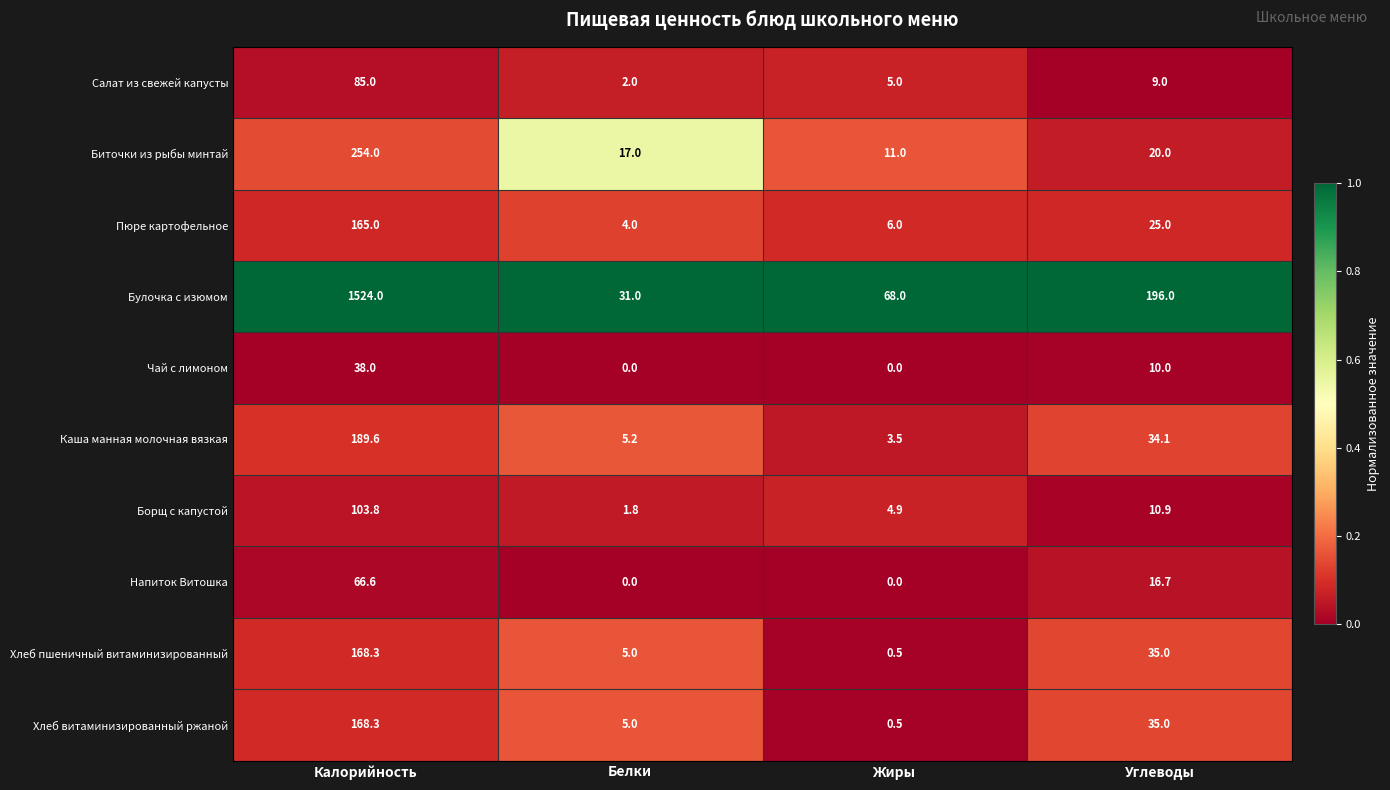

What is the average value of the Хлеб пшеничный витаминизированный series?

52.2